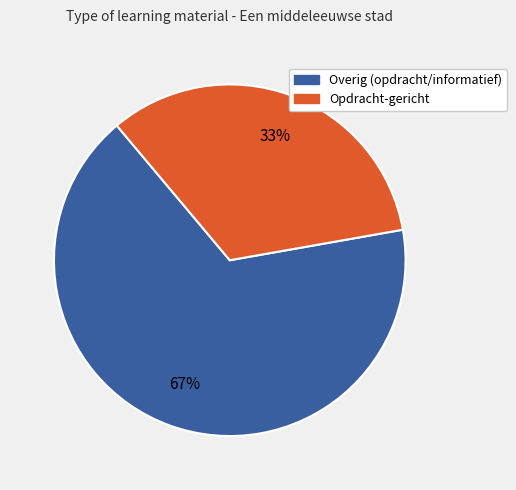

Count the number of slices in the pie.

2